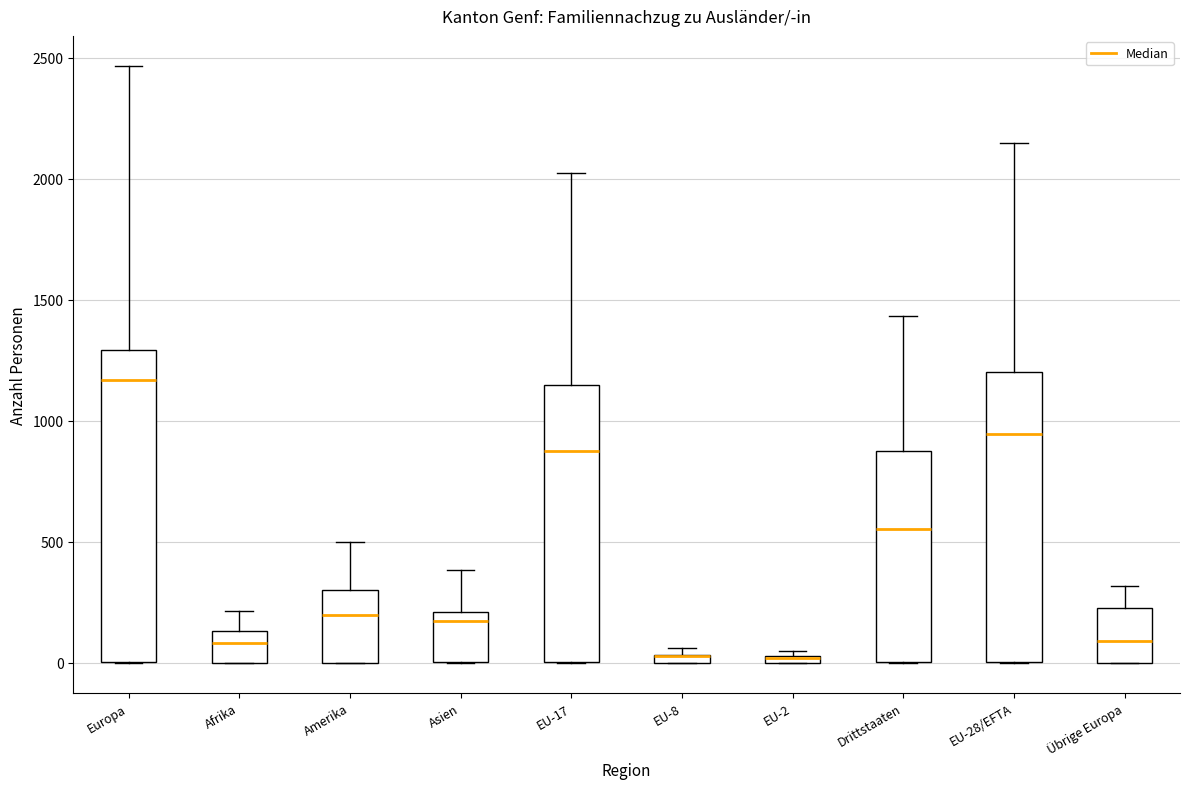

Where is the lower edge of the box for Drittstaaten on the y-axis? The values are not printed on the chart, so give them approximately, as read against the axis.

0